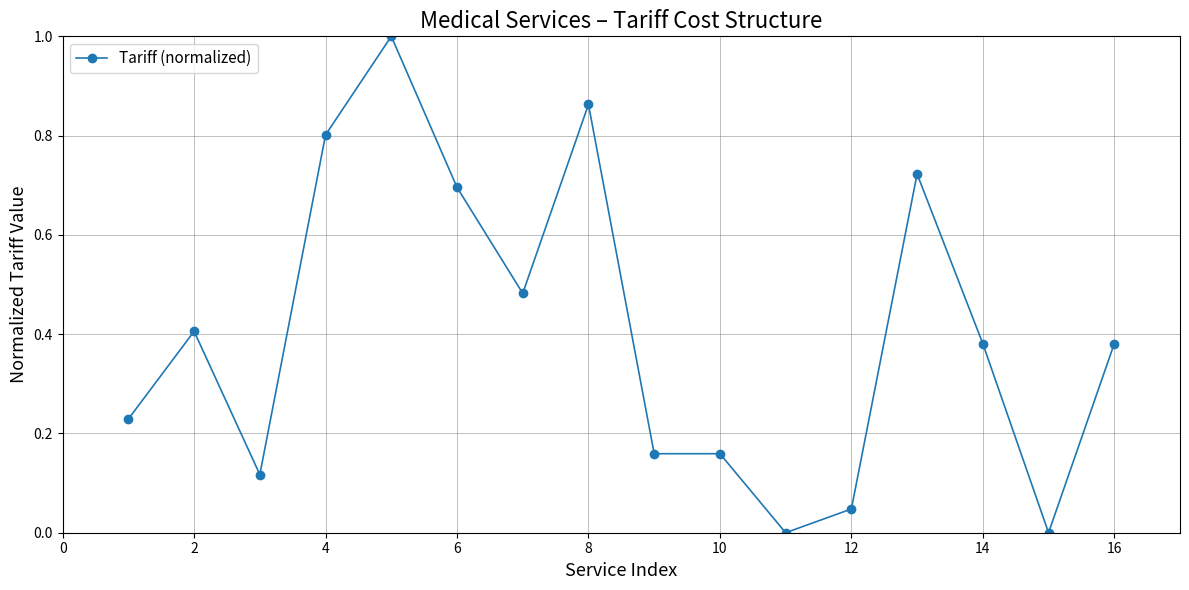

True or false: there are more than 0 points higher than both neighbors.

True